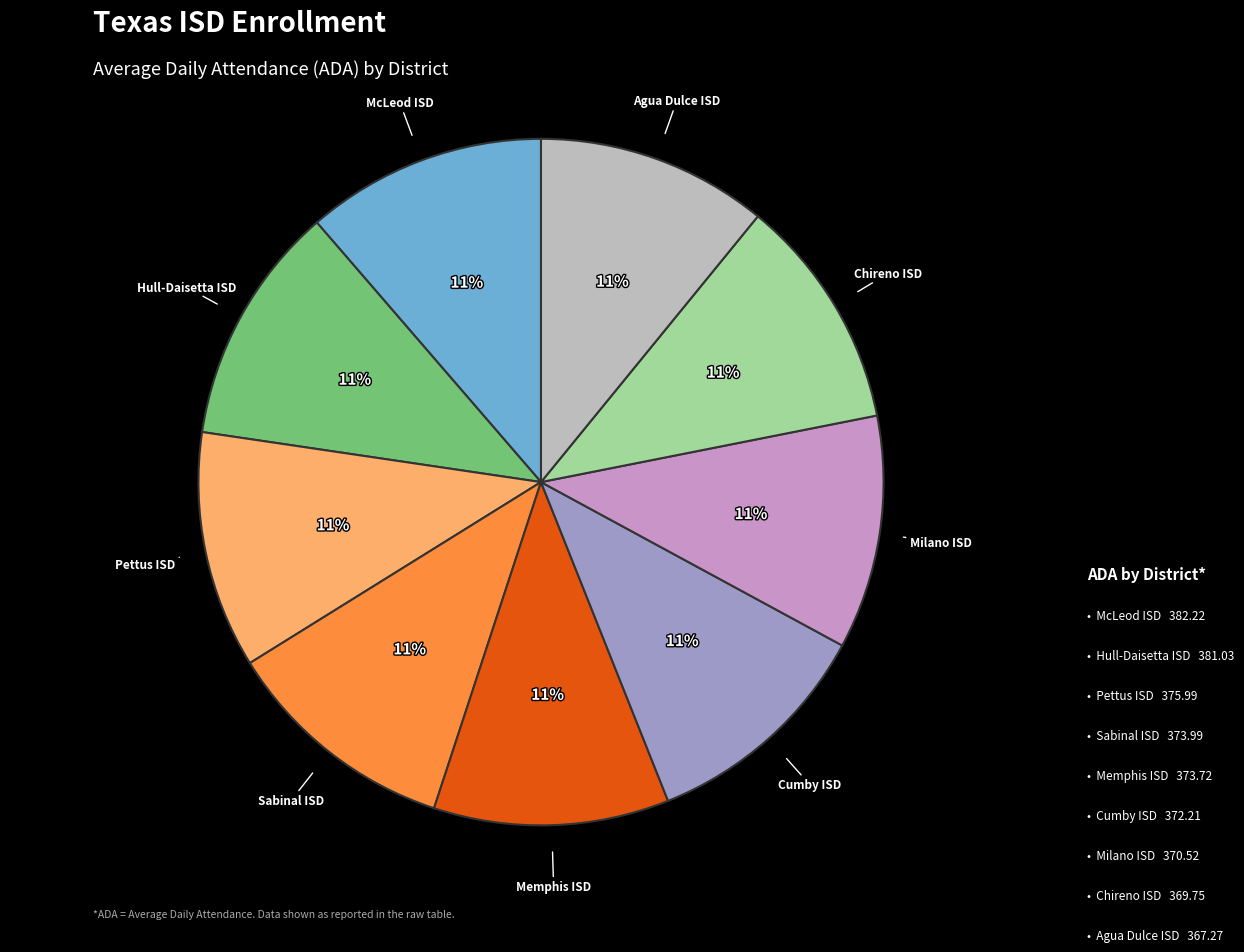

Is the sum of Sabinal ISD and Pettus ISD greater than half?

No